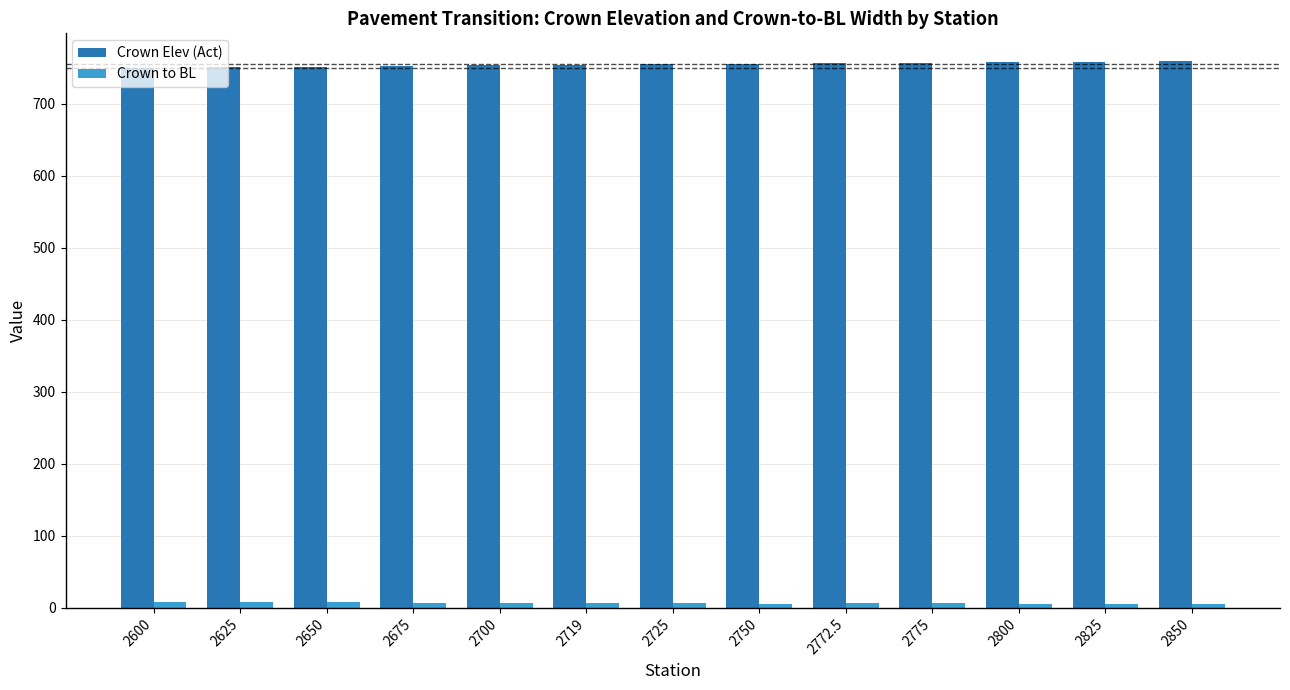

The Crown to BL series shows 5.5 at 2825. True or false?

True